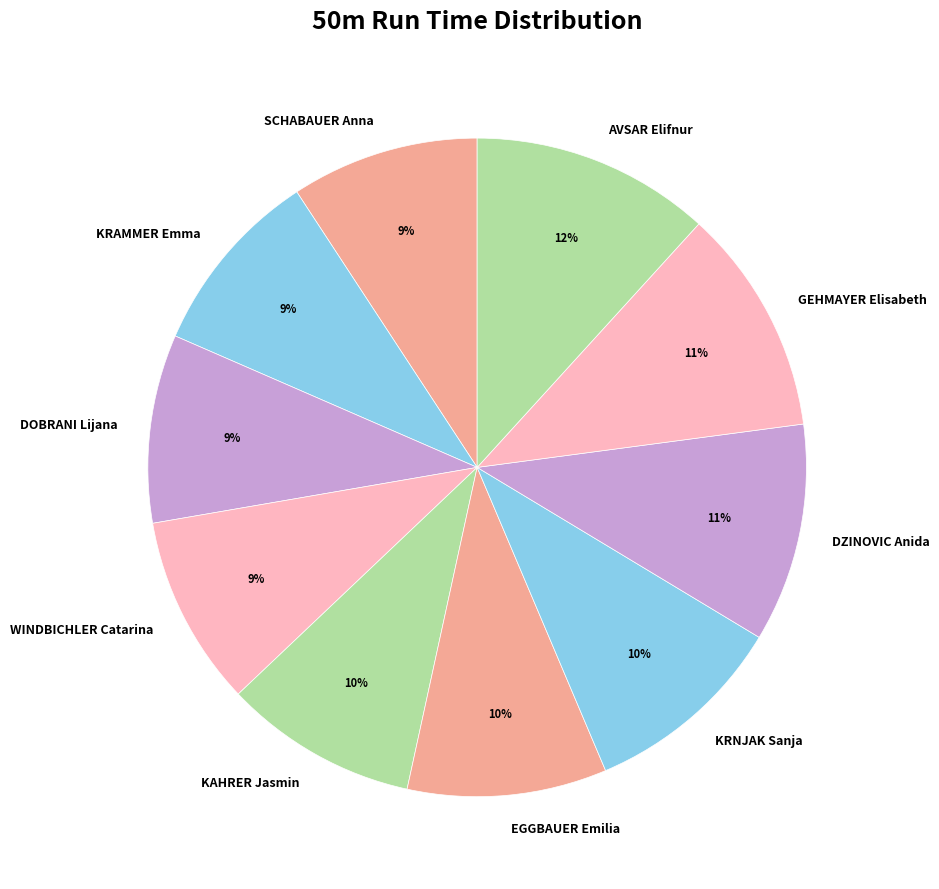

Does any single category account for the majority?

No